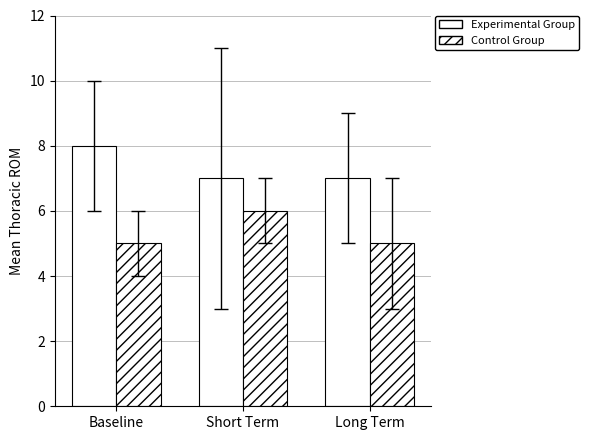

Rank the categories by Experimental Group value from highest to lowest.

Baseline, Short Term, Long Term